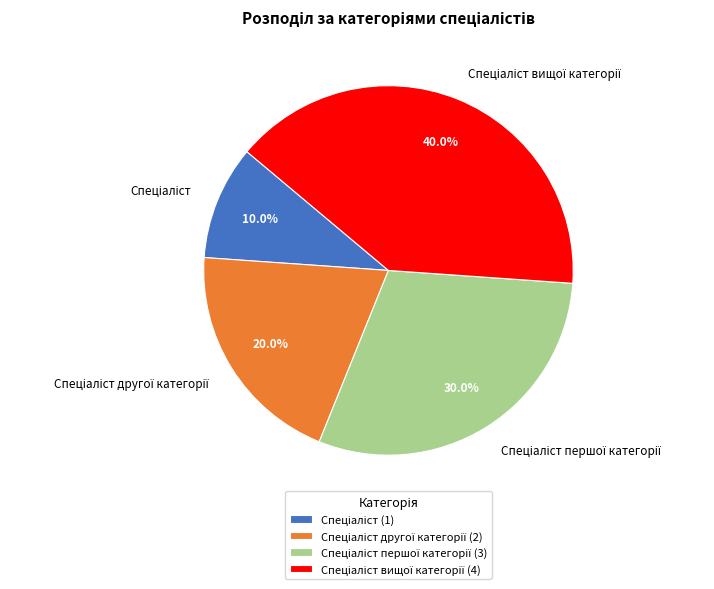

Is there any slice that represents more than half of the pie?

No